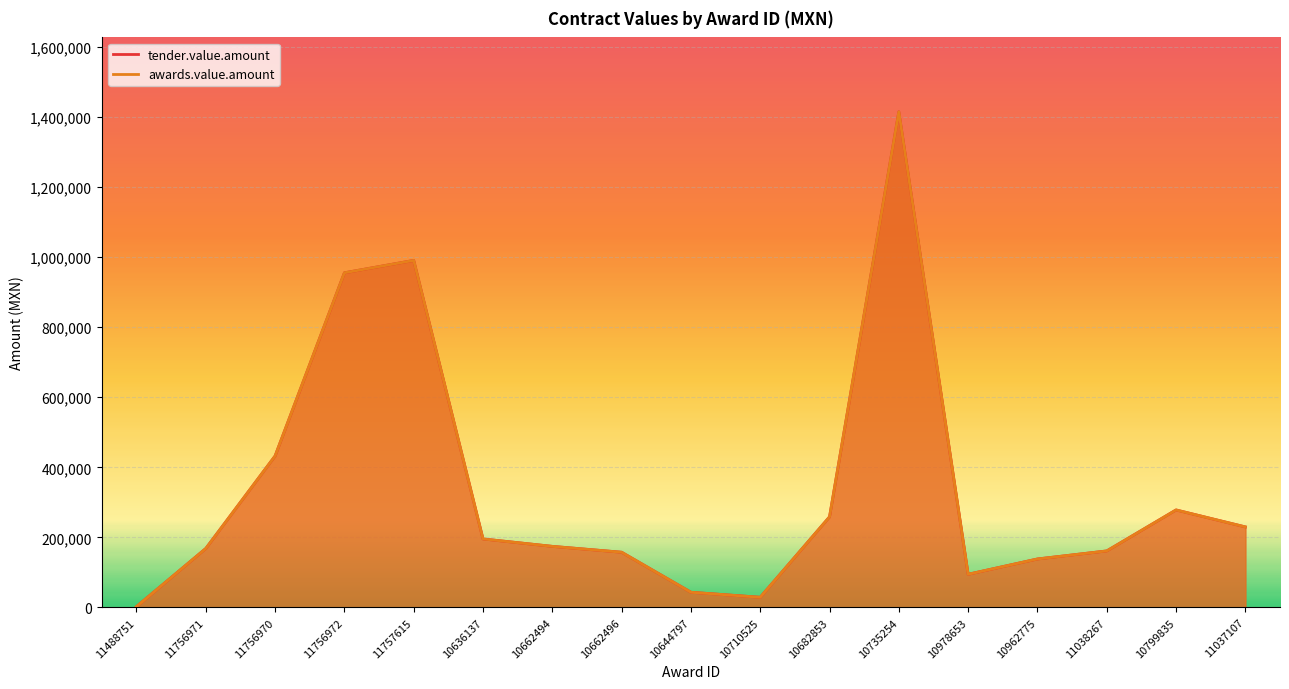

How many interior local peaks does the tender.value.amount series have?

3